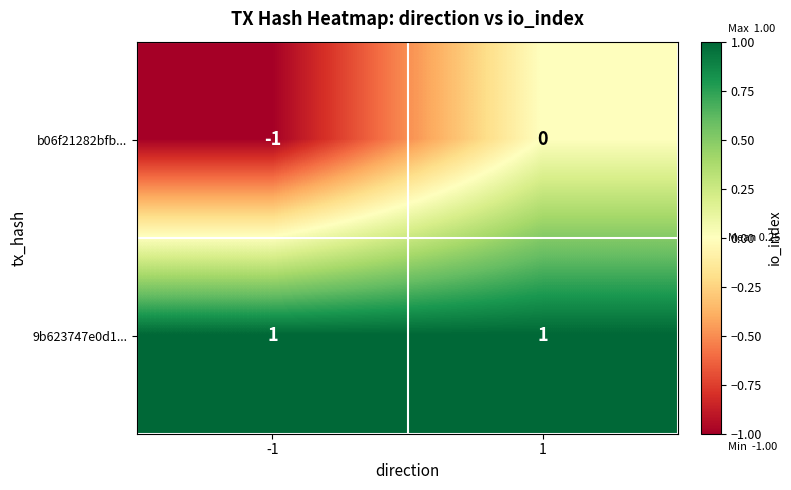

Which series has the largest total across all categories?

9b623747e0d1...